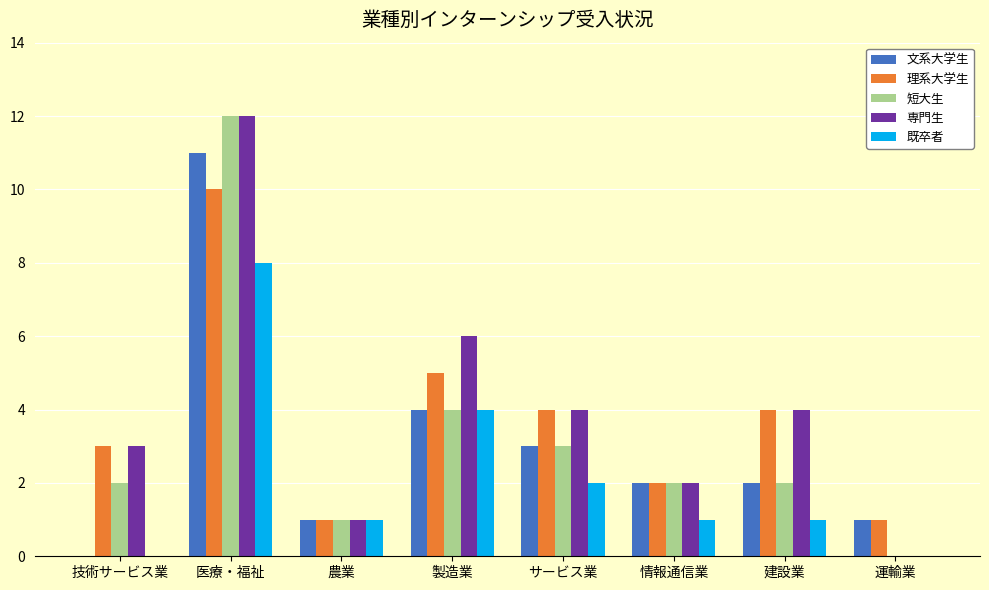

Reading left to right, what are all the values shown in this chart?

文系大学生: 0	11	1	4	3	2	2	1
理系大学生: 3	10	1	5	4	2	4	1
短大生: 2	12	1	4	3	2	2	0
専門生: 3	12	1	6	4	2	4	0
既卒者: 0	8	1	4	2	1	1	0